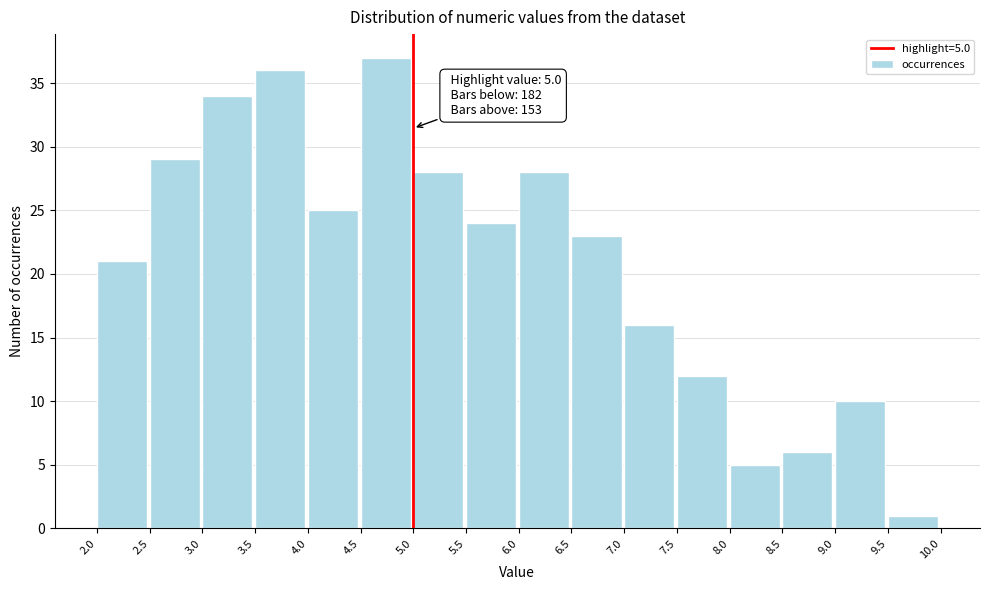

Which range on the x-axis has the tallest bar?

4.5 to 5.0